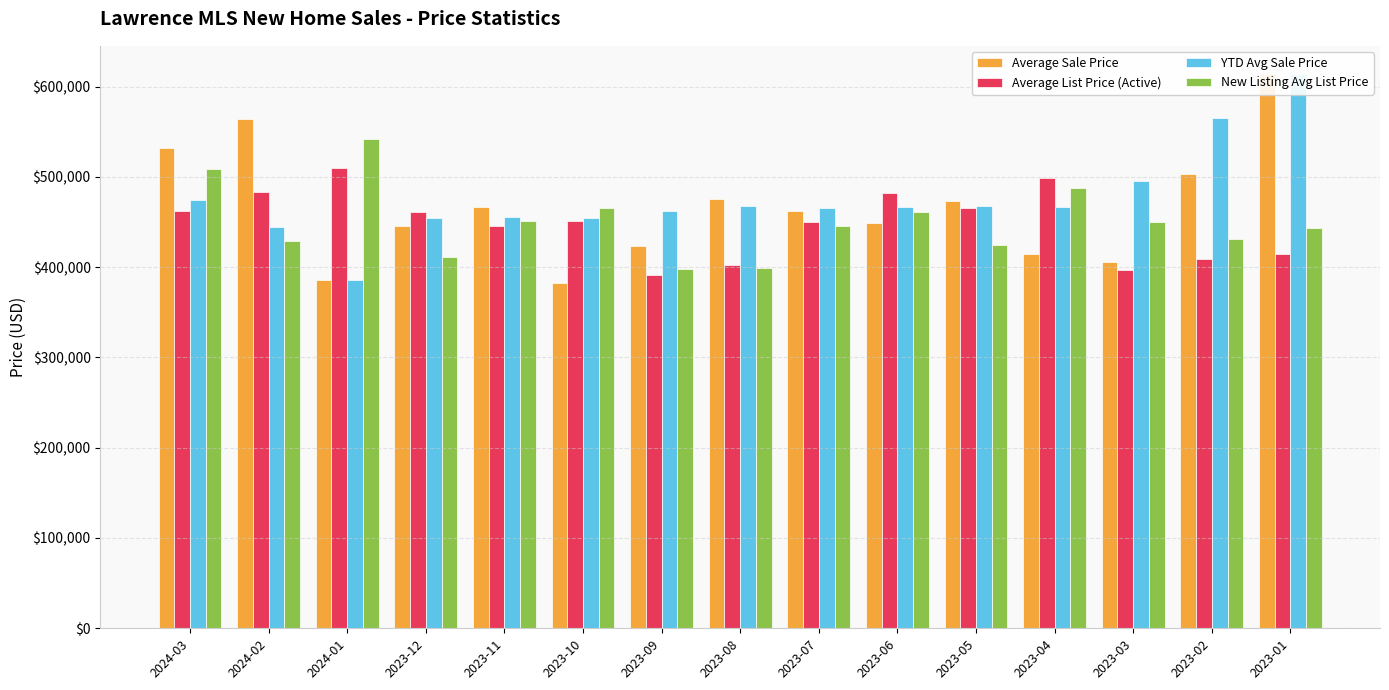

List the series in order of their peak value, highest first.

Average Sale Price, YTD Avg Sale Price, New Listing Avg List Price, Average List Price (Active)